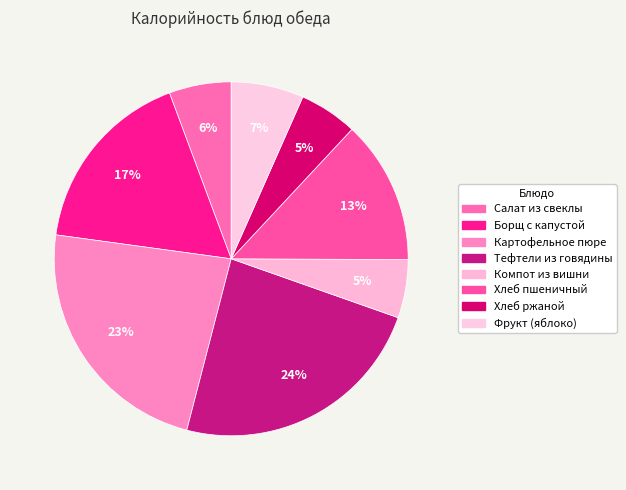

Combined, do Фрукт (яблоко) and Хлеб ржаной account for over 50%?

No